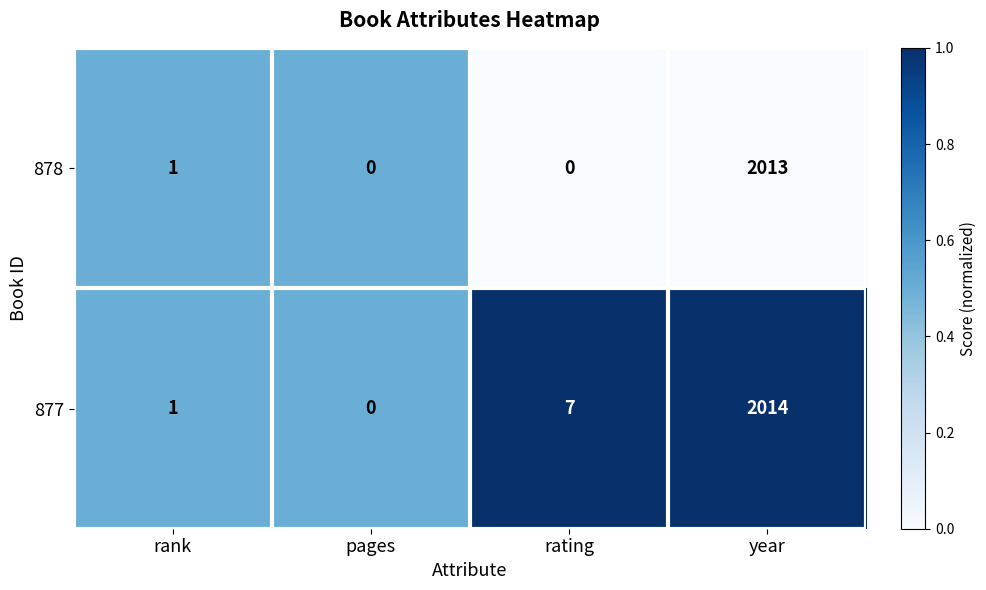

How many data points does each series have?

4